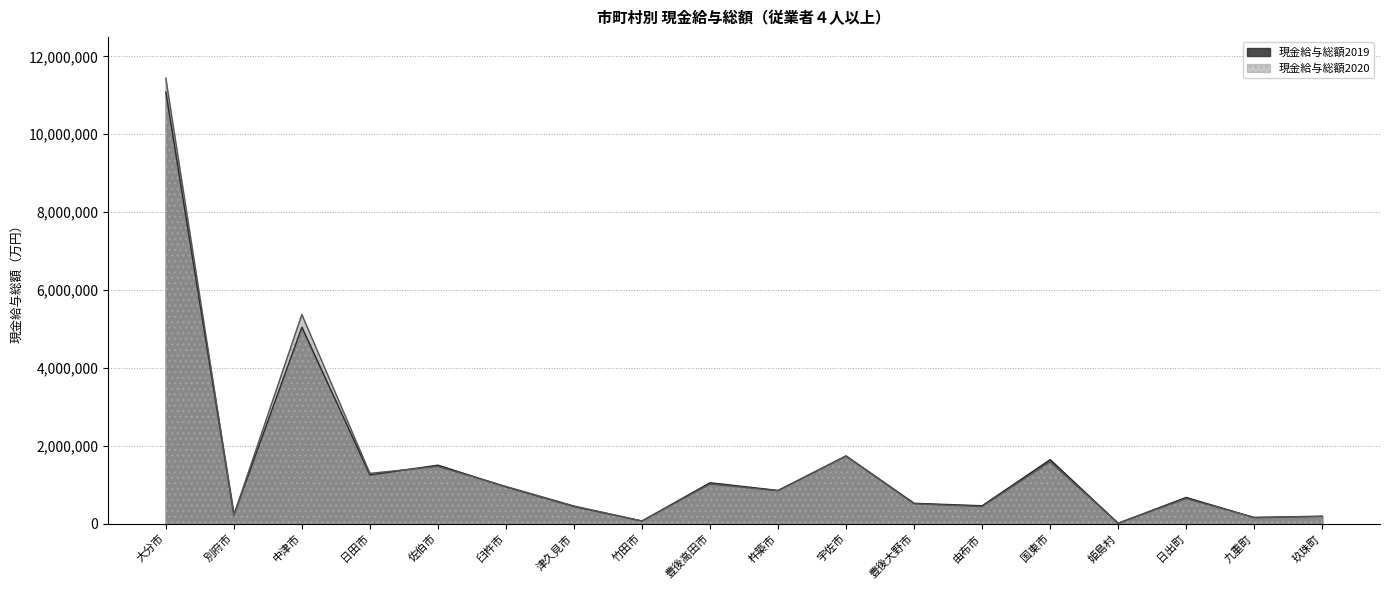

How many lines are shown in the chart?

2